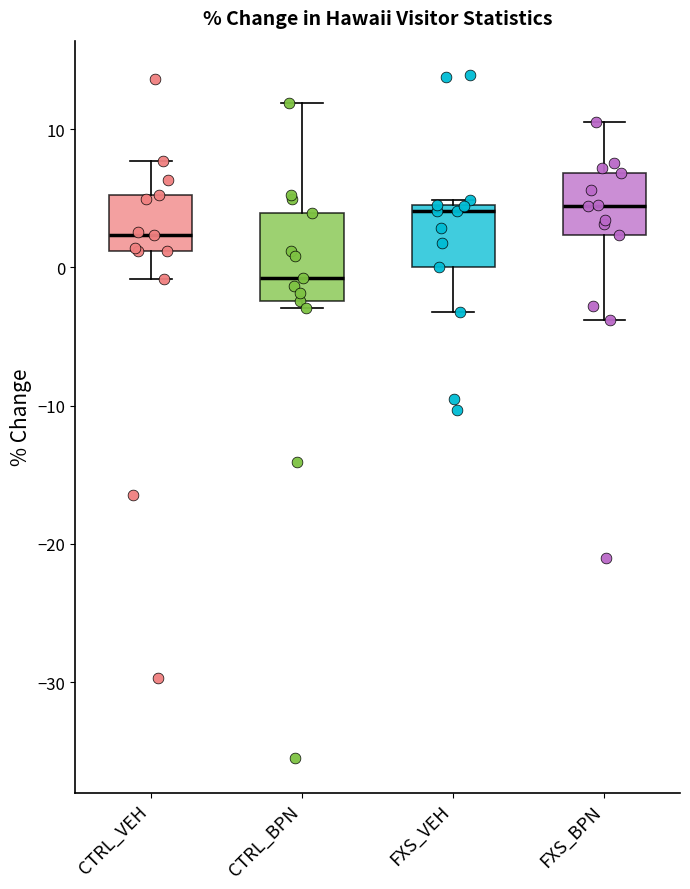

Which box's median line is the lowest?

CTRL_BPN